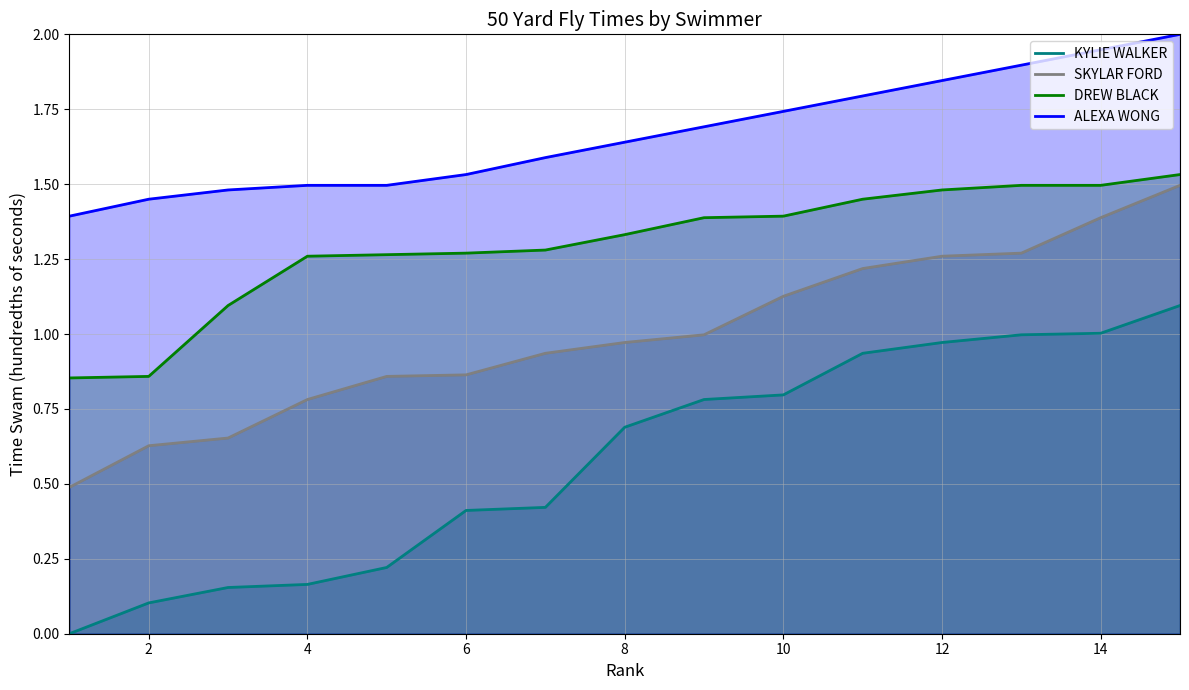

What is the maximum value for ALEXA WONG?

2.0